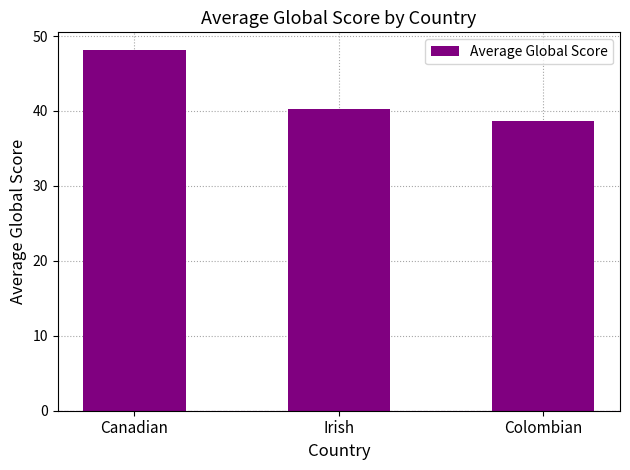

What is the difference between the second highest and minimum values?

1.5